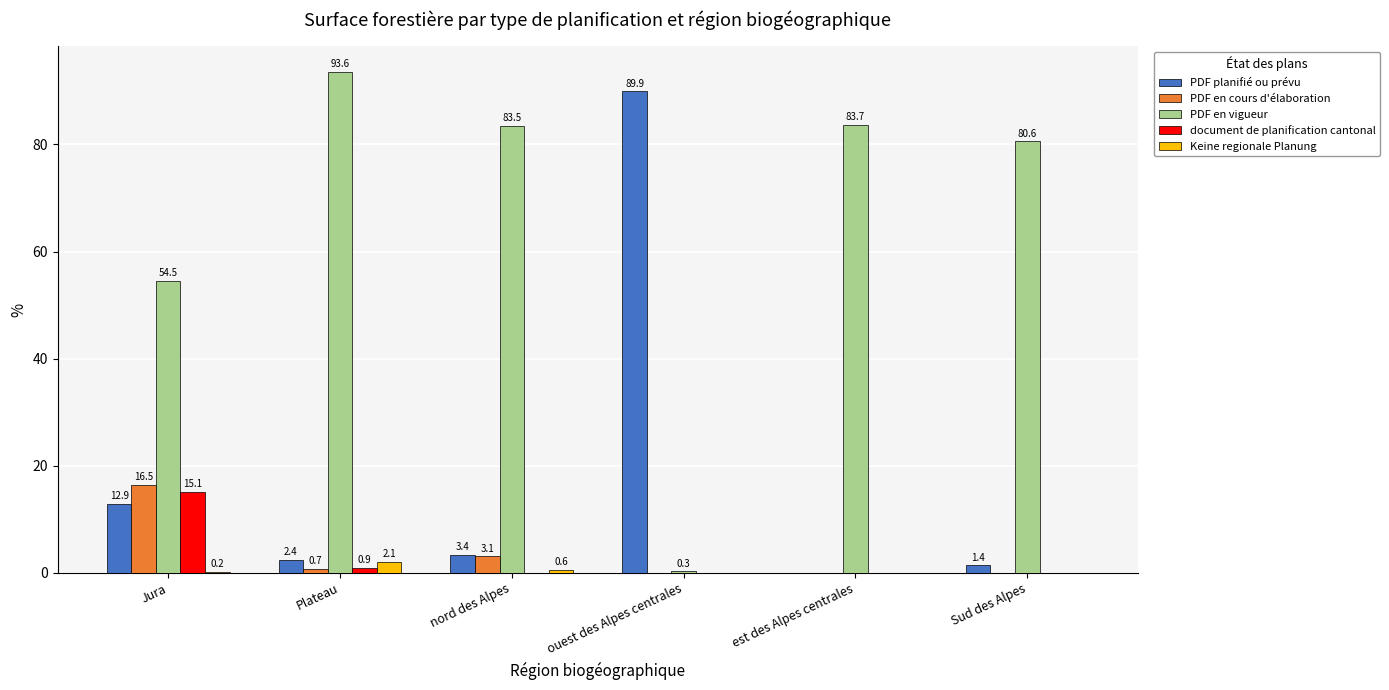

Count the number of categories in the chart.

6